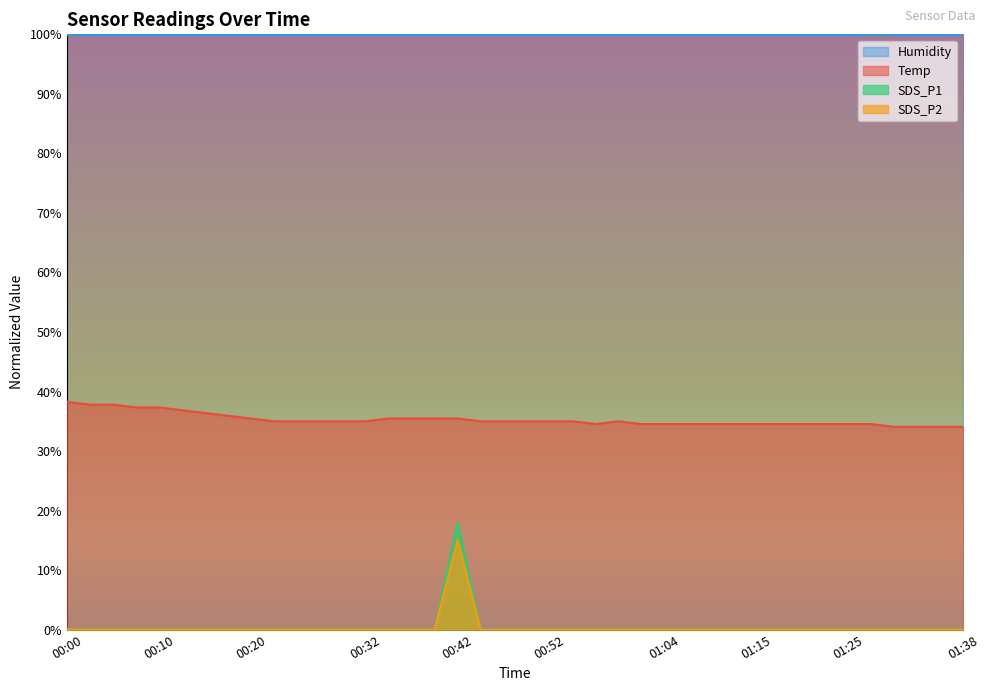

At which category does the chart reach its minimum across all series?

00:00